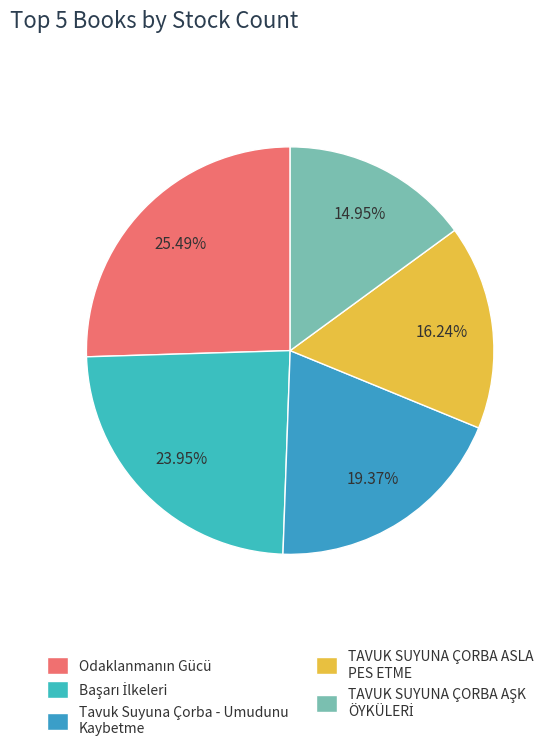

Count the number of slices in the pie.

5